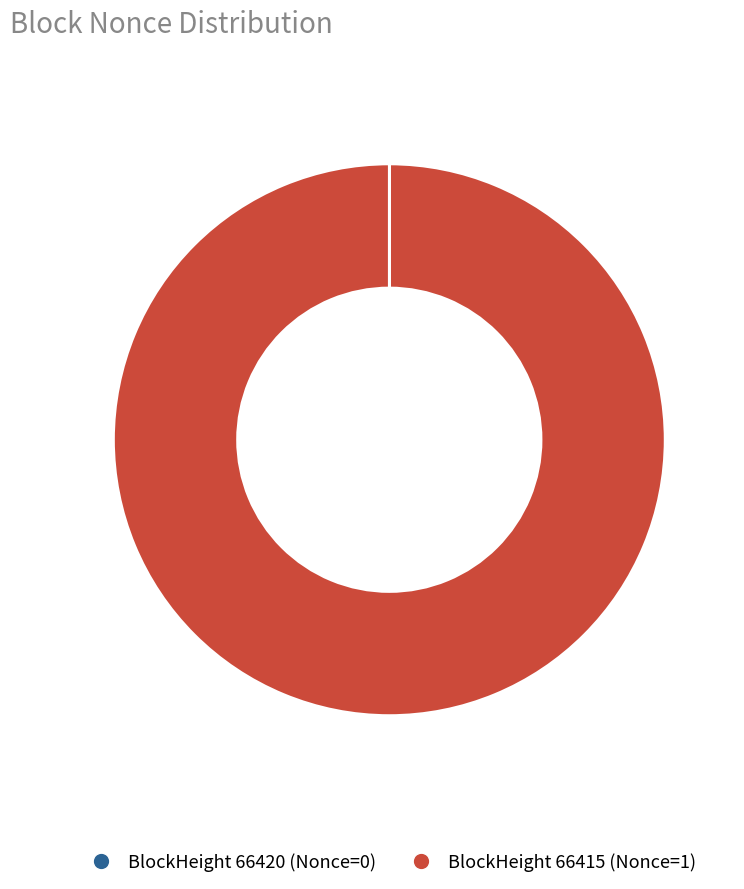

Does any single category account for the majority?

Yes